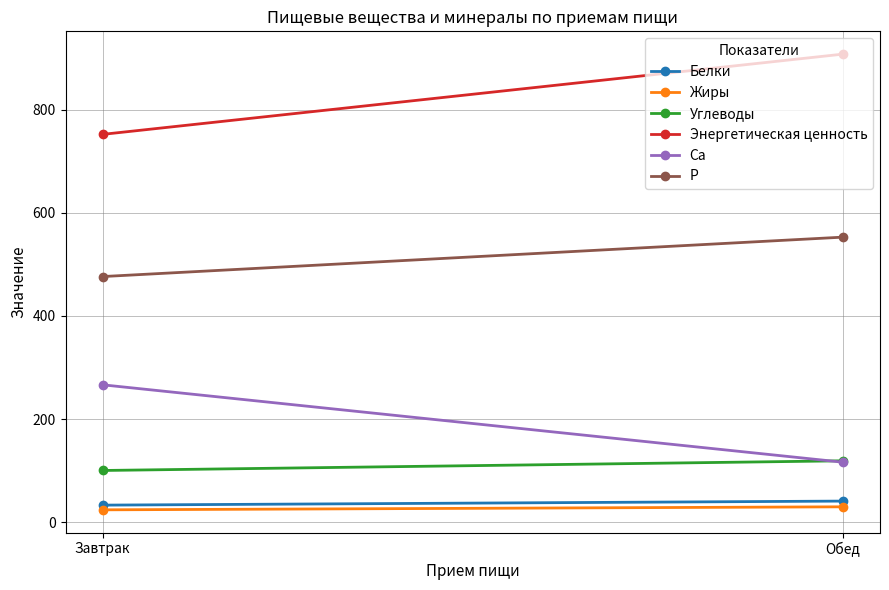

Which series changed the most between Завтрак and Обед?

Энергетическая ценность